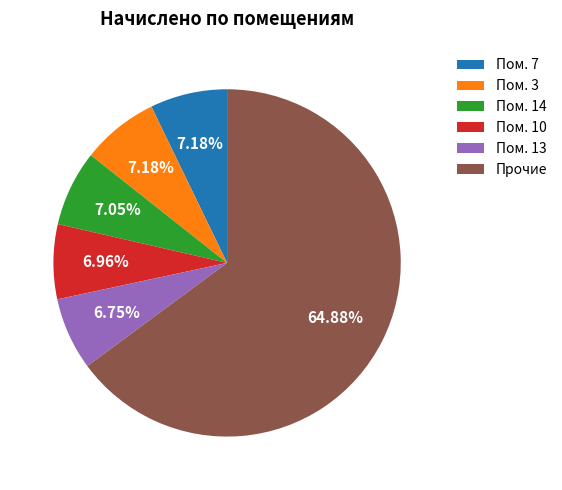

Is the sum of Пом. 3 and Пом. 13 greater than half?

No